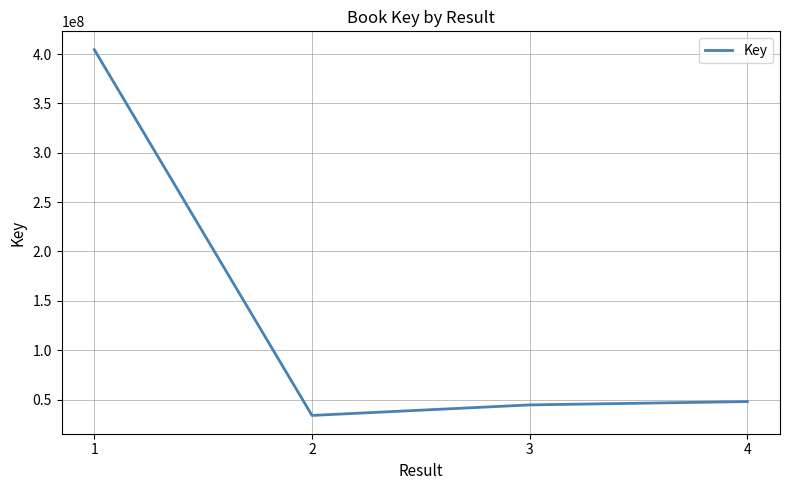

True or false: the data shows 404471373 at 1.

True